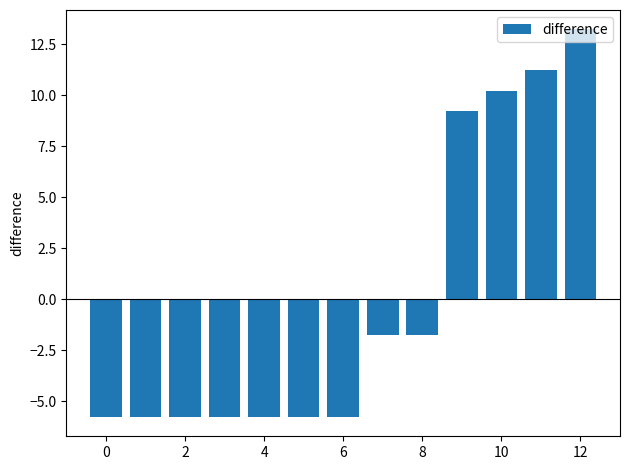

What is the value of the 8th bar from the left?

-1.8